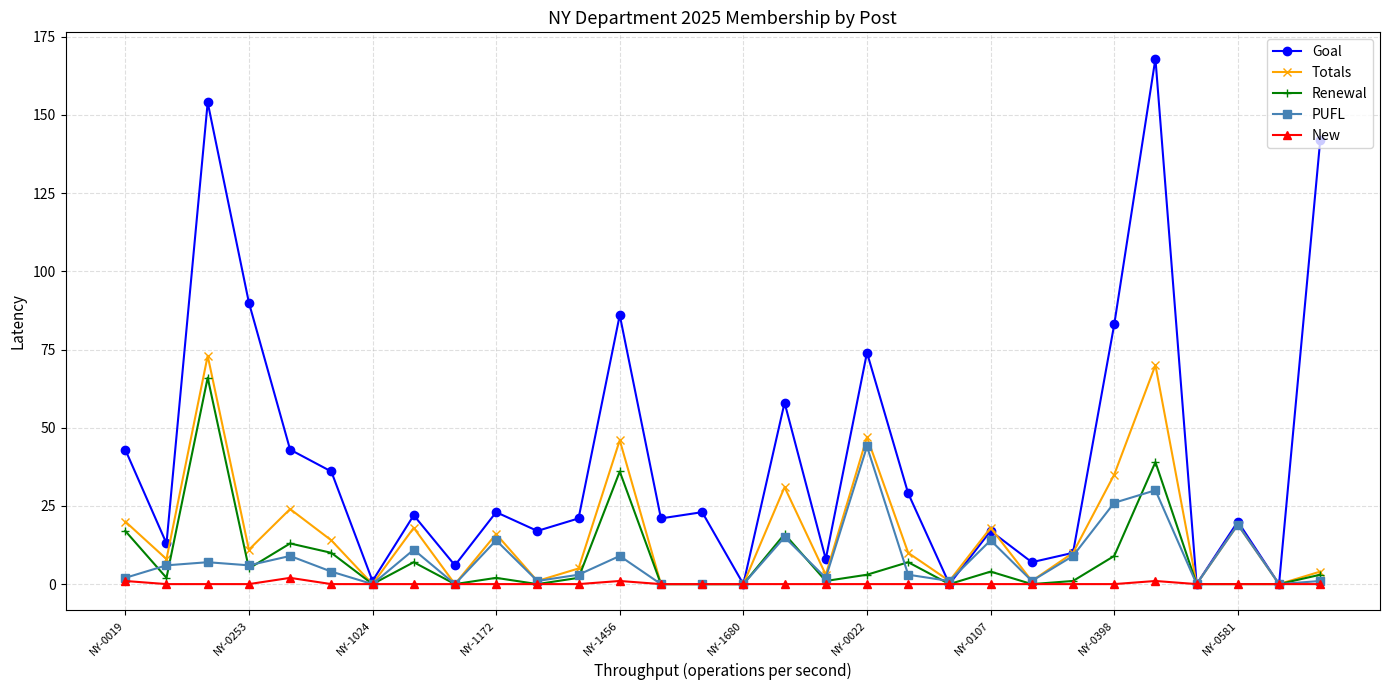

Reading left to right, transcribe all the data shown in this chart.

Goal: 43	13	154	90	43	36	1	22	6	23	17	21	86	21	23	0	58	8	74	29	0	17	7	10	83	168	0	20	0	142
Totals: 20	8	73	11	24	14	0	18	0	16	1	5	46	0	0	0	31	3	47	10	1	18	1	10	35	70	0	19	0	4
Renewal: 17	2	66	5	13	10	0	7	0	2	0	2	36	0	0	0	16	1	3	7	0	4	0	1	9	39	0	0	0	3
PUFL: 2	6	7	6	9	4	0	11	0	14	1	3	9	0	0	0	15	2	44	3	1	14	1	9	26	30	0	19	0	1
New: 1	0	0	0	2	0	0	0	0	0	0	0	1	0	0	0	0	0	0	0	0	0	0	0	0	1	0	0	0	0